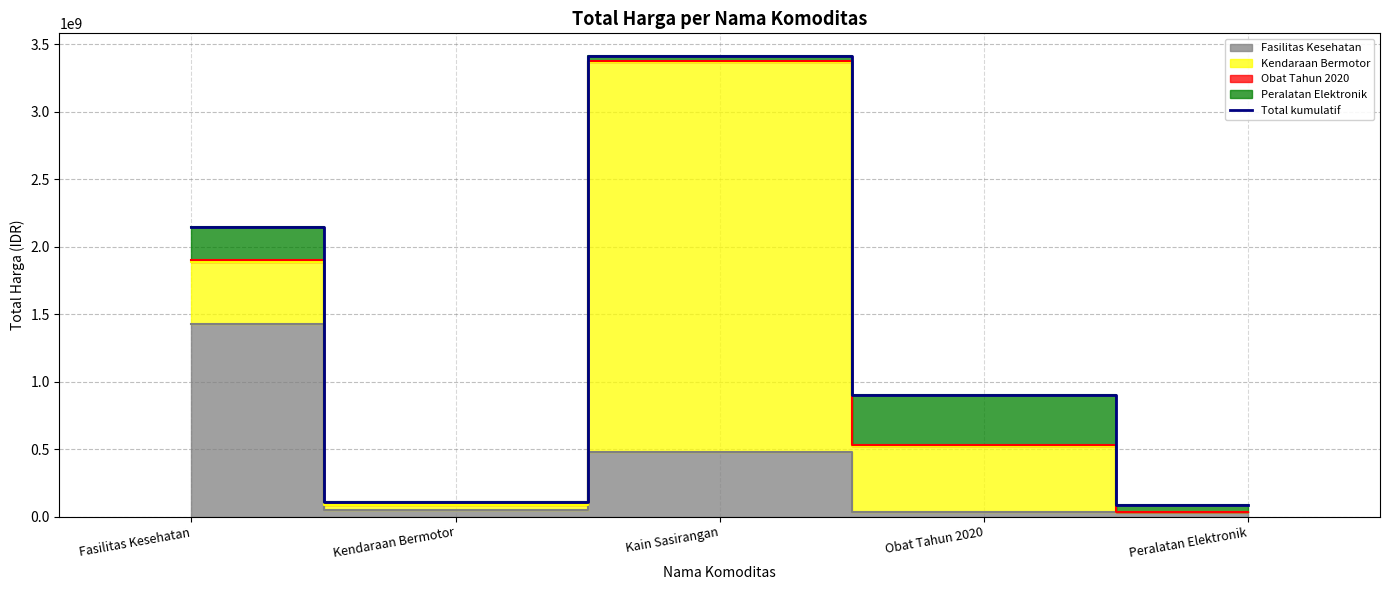

Which category has the highest value across all series?

Kain Sasirangan